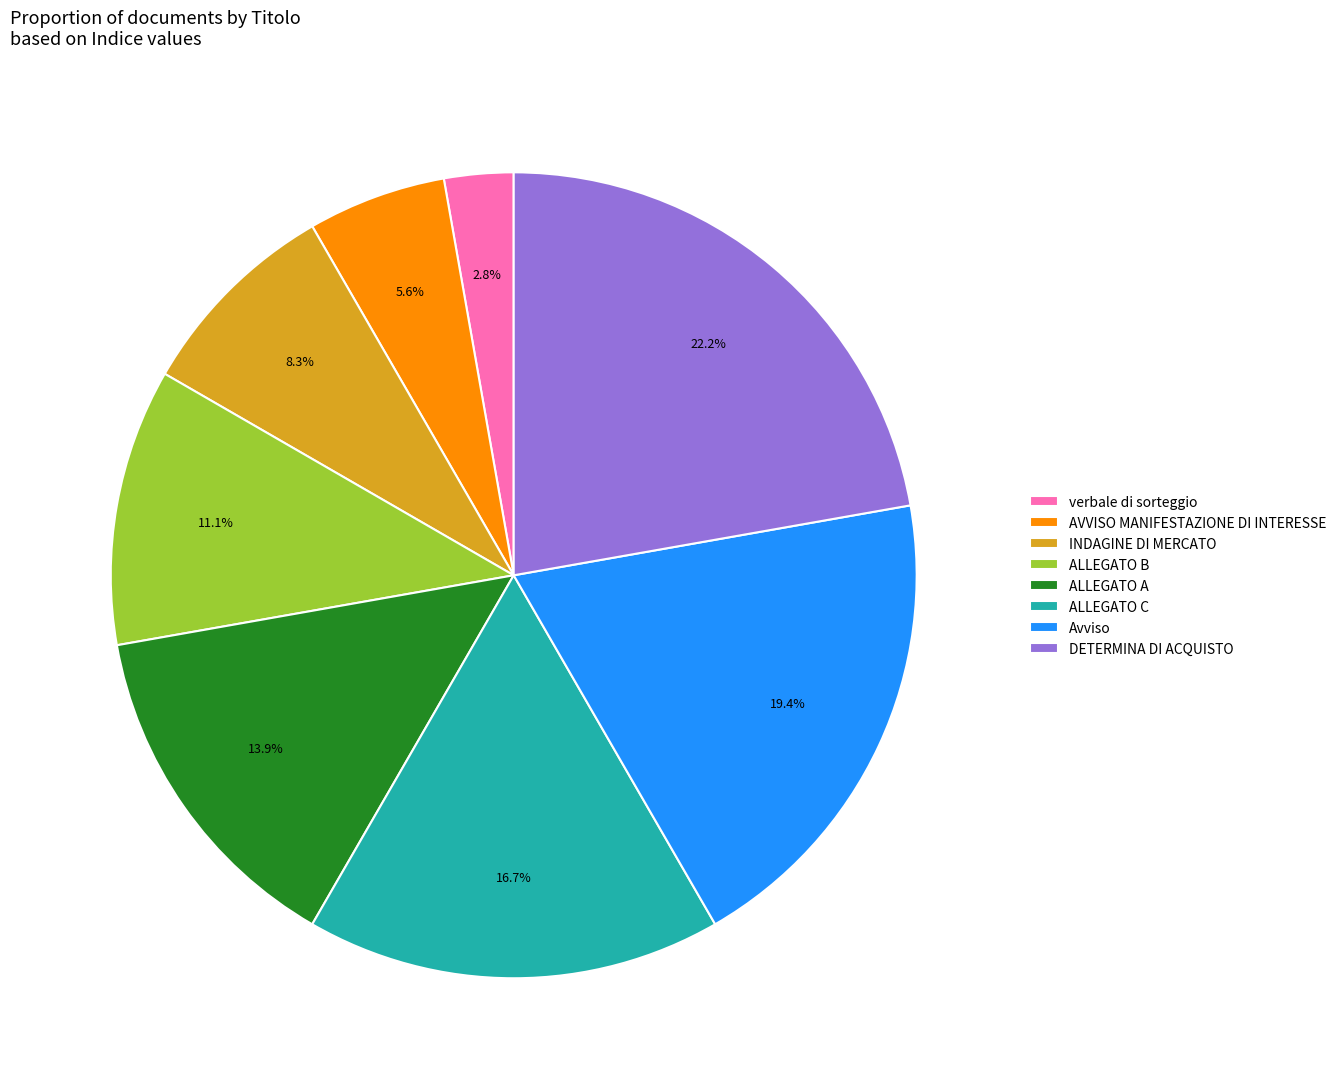

Rank the categories by value from lowest to highest.

verbale di sorteggio, AVVISO MANIFESTAZIONE DI INTERESSE, INDAGINE DI MERCATO, ALLEGATO B, ALLEGATO A, ALLEGATO C, Avviso, DETERMINA DI ACQUISTO